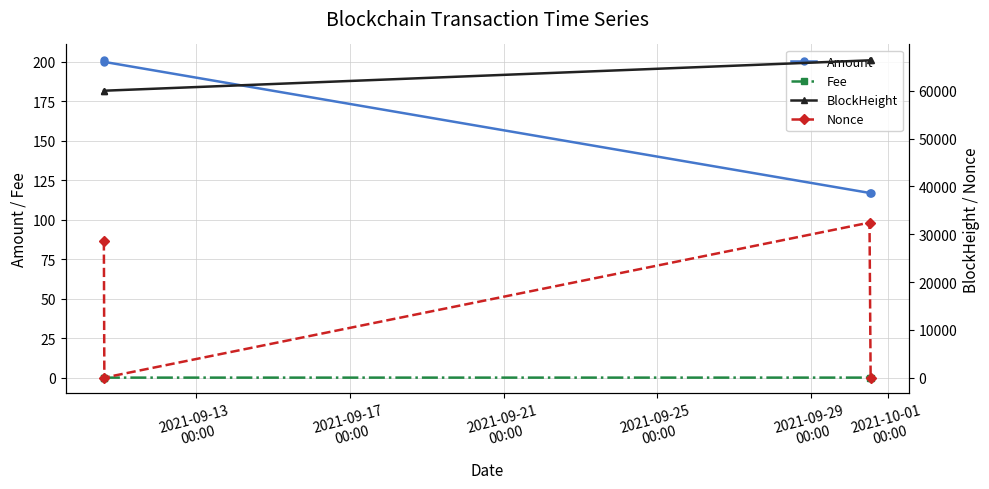

How many values in Nonce are above zero?

3